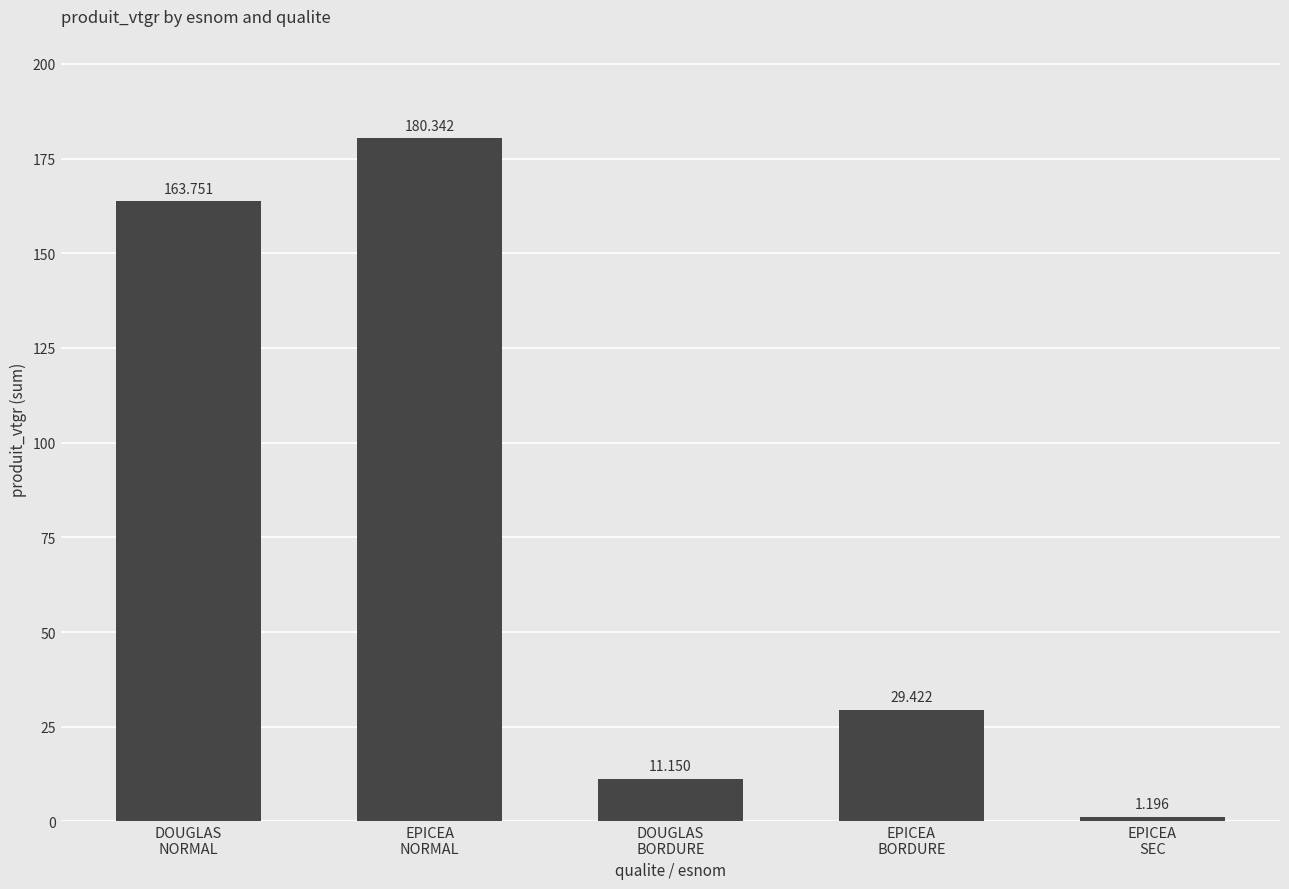

Reading left to right, transcribe all the data shown in this chart.

DOUGLAS
NORMAL=163.8	EPICEA
NORMAL=180.3	DOUGLAS
BORDURE=11.2	EPICEA
BORDURE=29.4	EPICEA
SEC=1.2